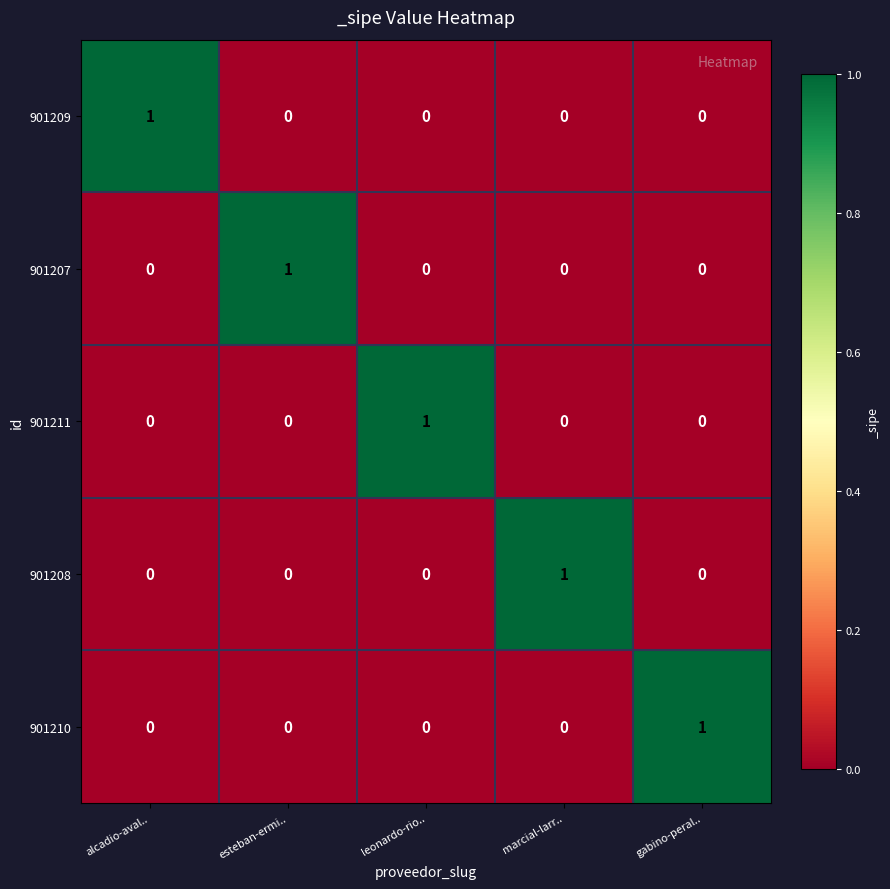

At which label does 901211 reach its peak?

leonardo-rio..